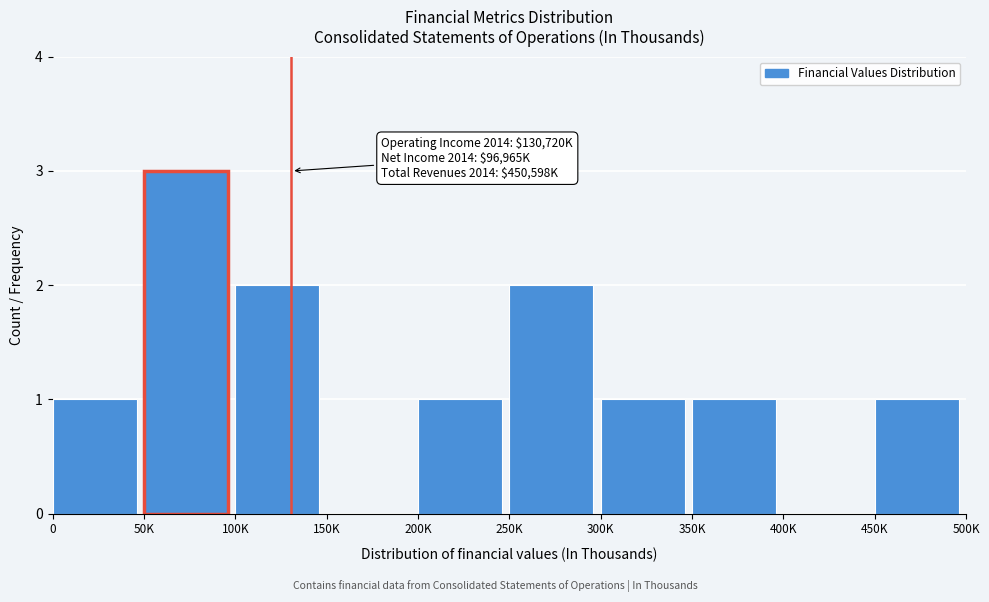

Reading right to left, extract all data points from this chart.

450K=1	400K=0	350K=1	300K=1	250K=2	200K=1	150K=0	100K=2	50K=3	0=1